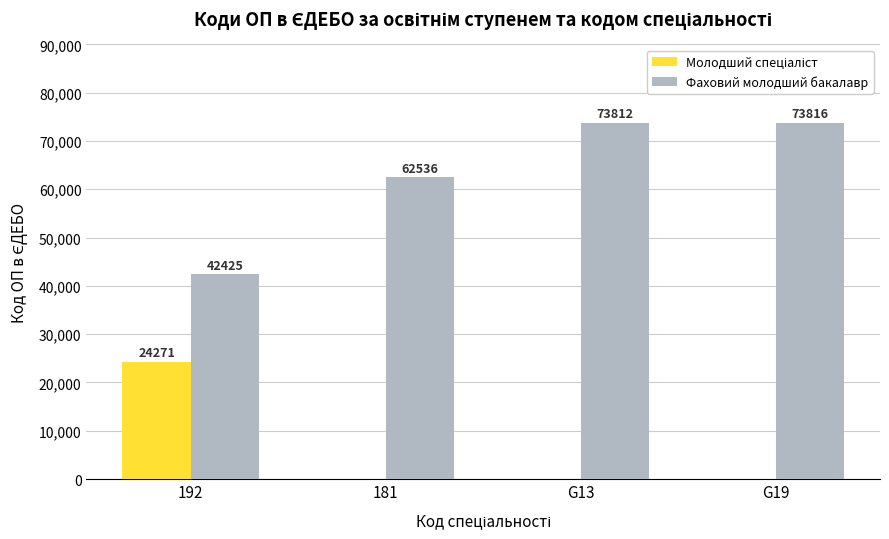

What is the maximum value shown in the chart?

73816